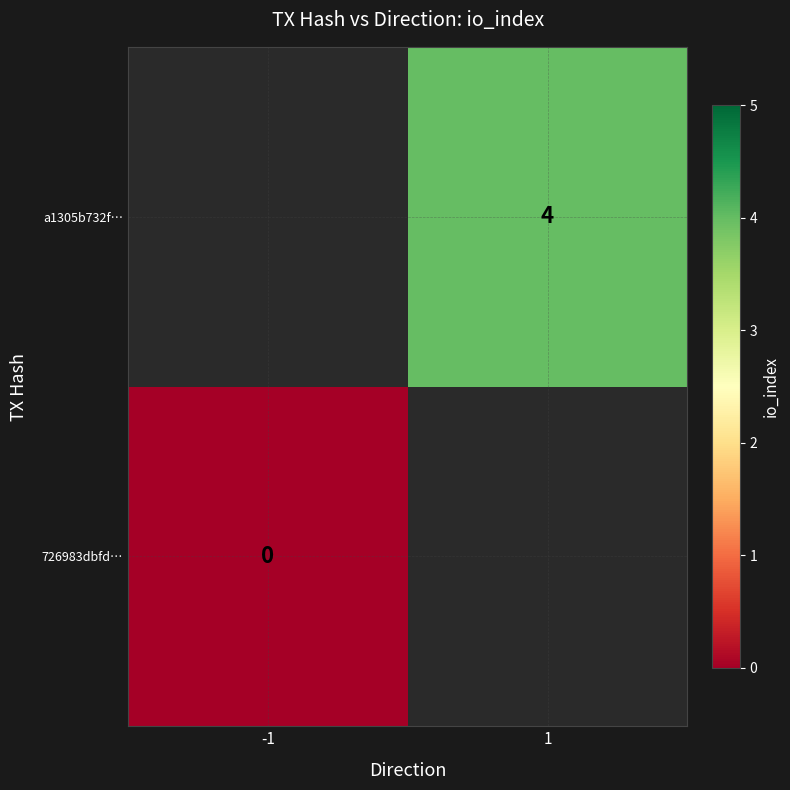

Which has a higher value, -1 or 1?

1